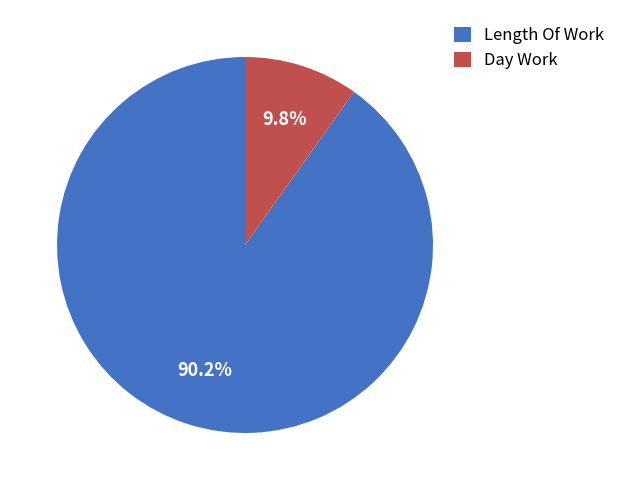

How many slices are in this pie chart?

2